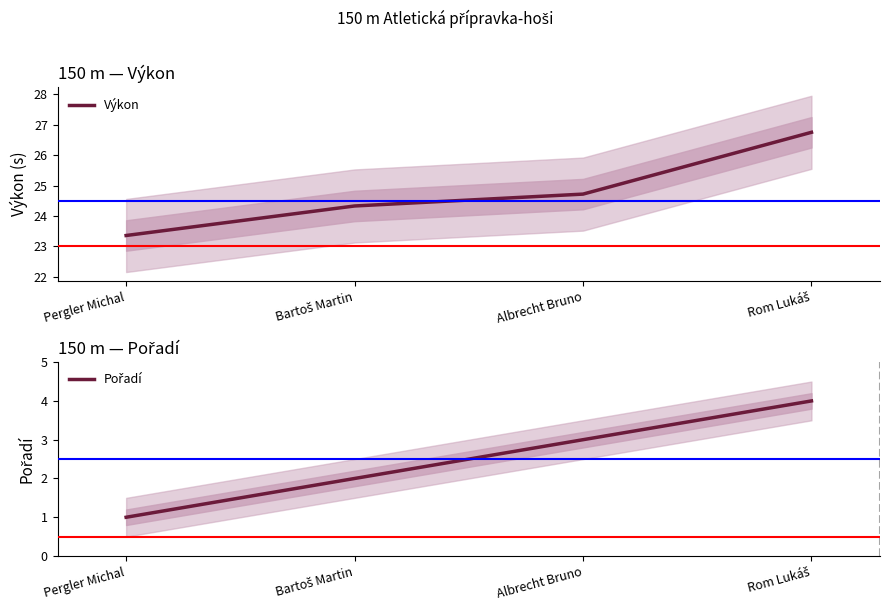

What is the label of the 3rd point from the left?

Albrecht Bruno